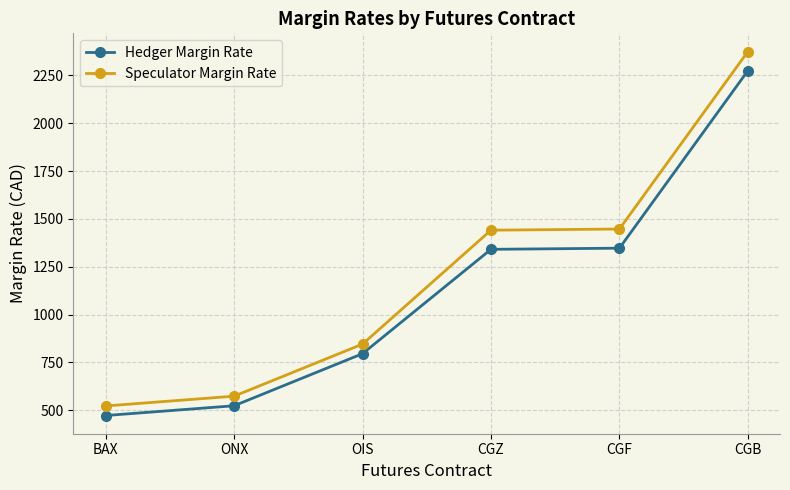

True or false: Hedger Margin Rate and Speculator Margin Rate cross at least once.

False